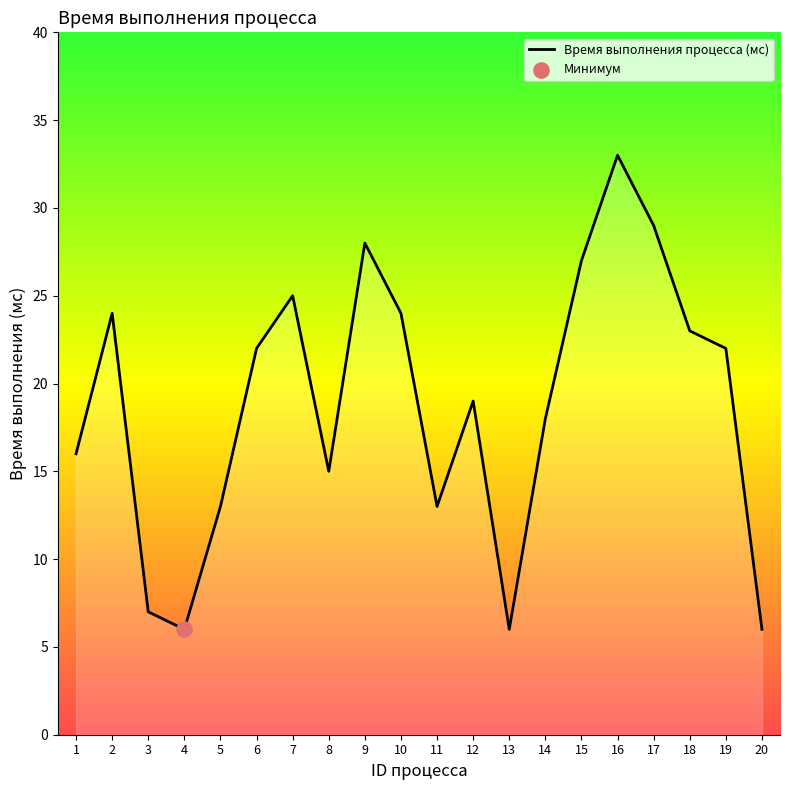

What is the change in value from 10 to 20?

-18